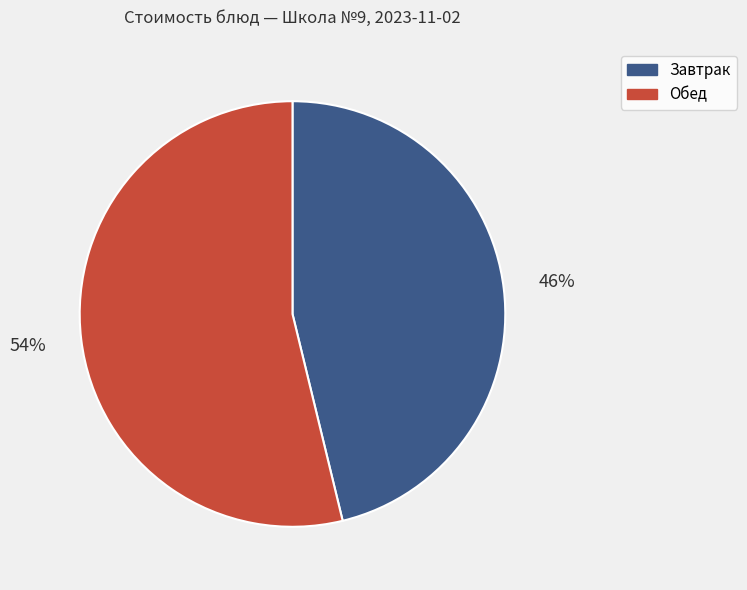

Does any single category account for the majority?

Yes